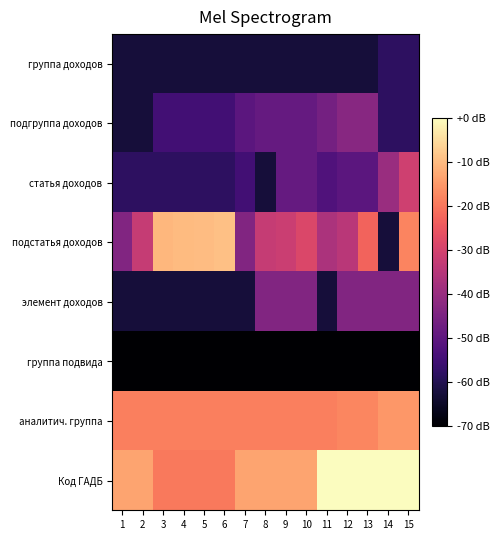

Between 4 and 14, which series saw the biggest shift?

подстатья доходов